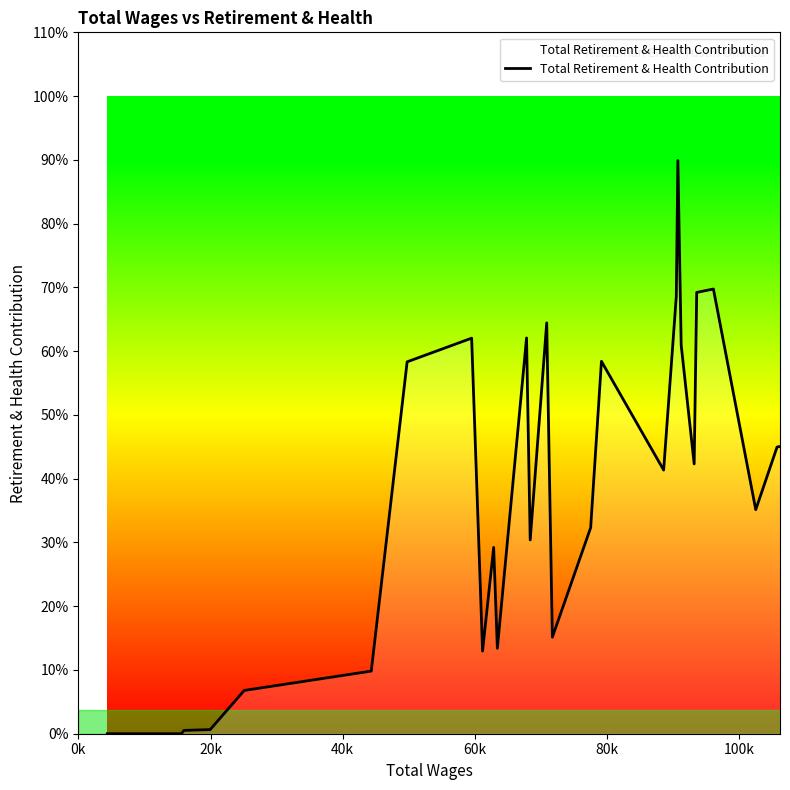

Is this an area chart (filled region under the line)?

Yes